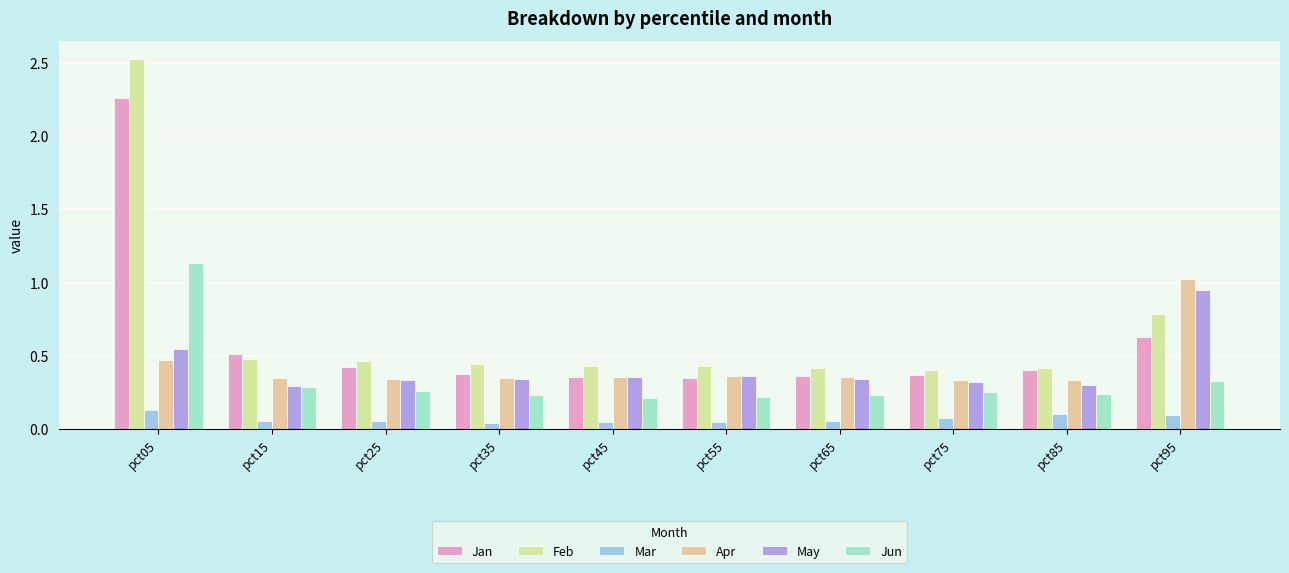

Count the number of categories in the chart.

10